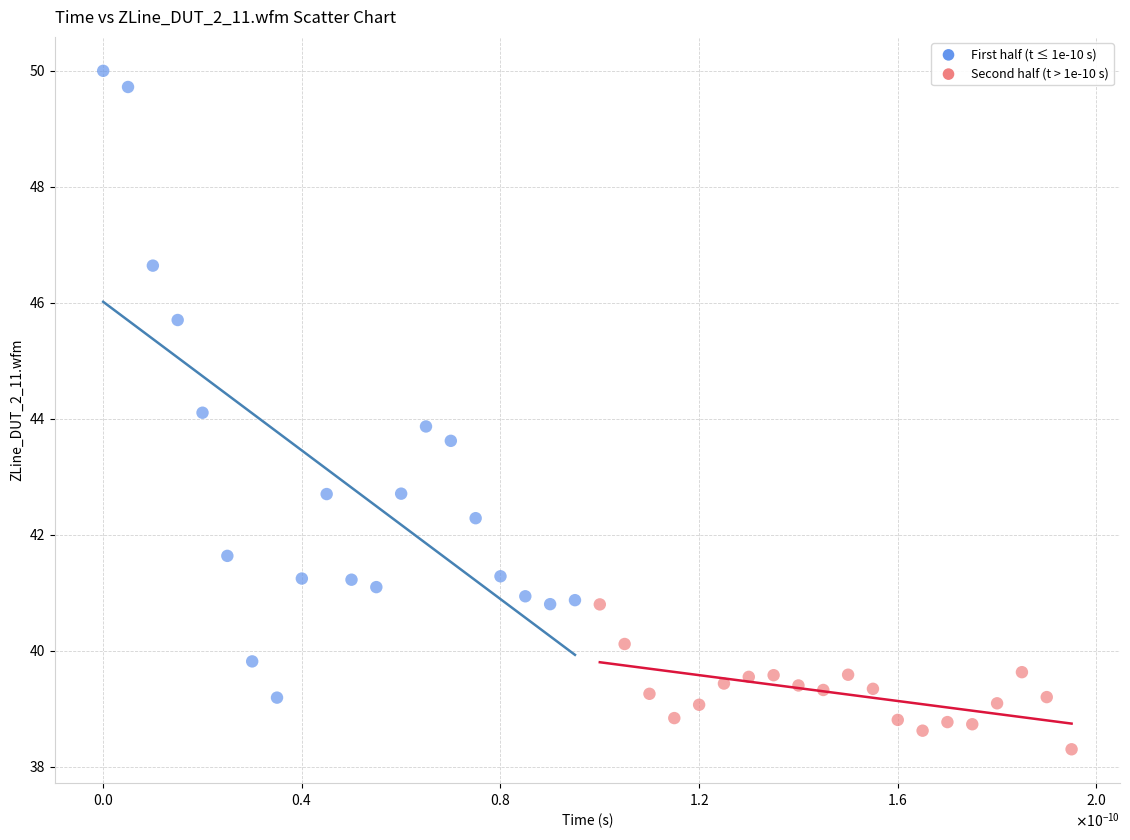

Which series reaches the maximum Y coordinate?

First half (t ≤ 1e-10 s)